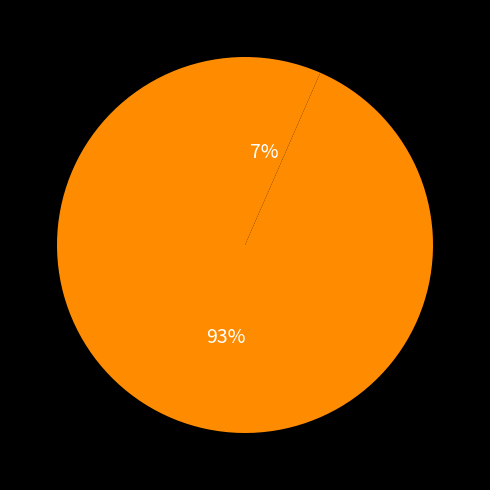

Count the number of slices in the pie.

2